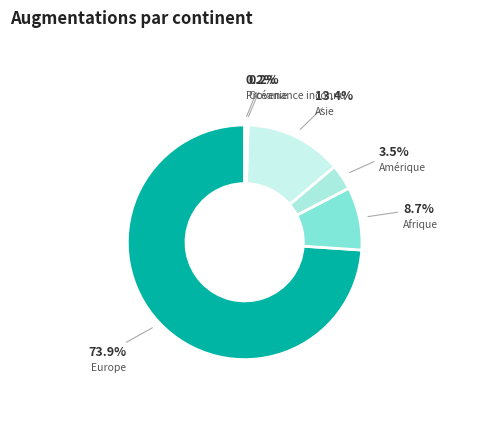

What is the smallest slice in the pie chart?

Océanie